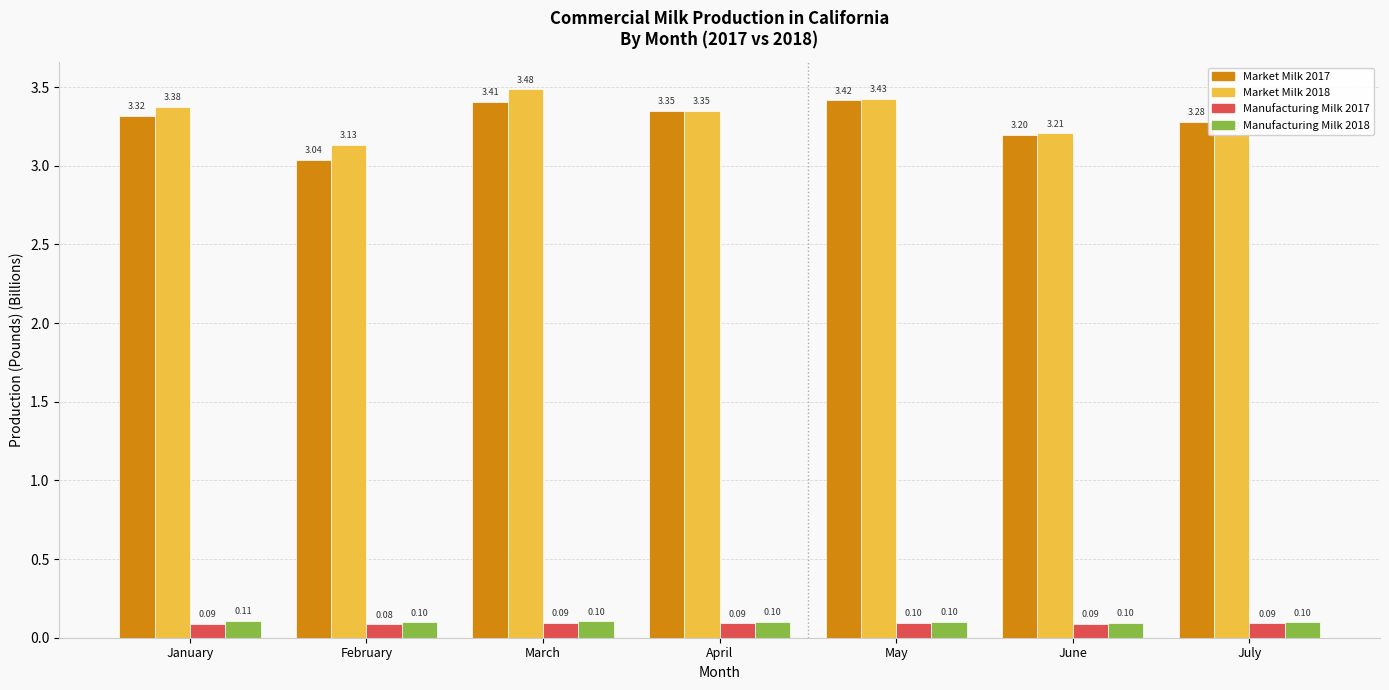

Is the value of Market Milk 2018 at July greater than the value of Manufacturing Milk 2018 at April?

Yes